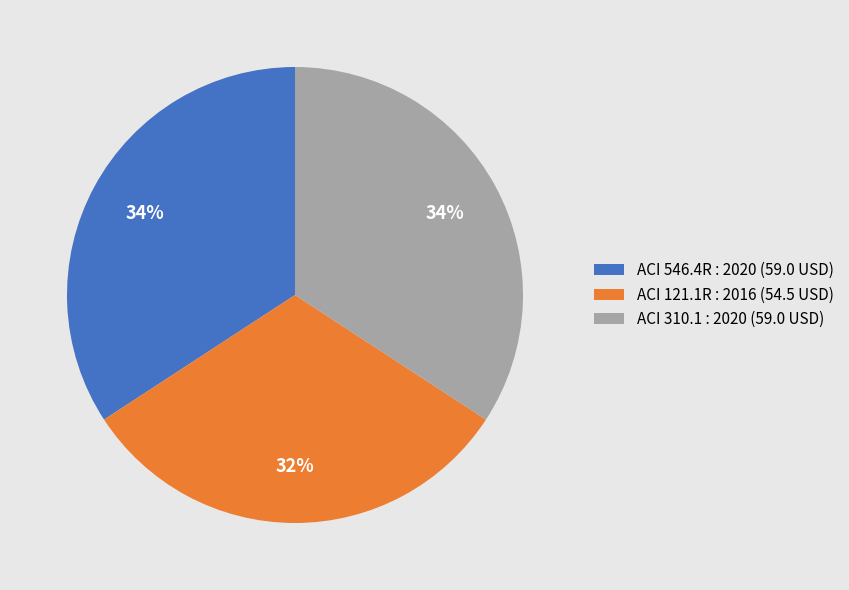

Between ACI 121.1R : 2016 and ACI 310.1 : 2020, which is larger?

ACI 310.1 : 2020